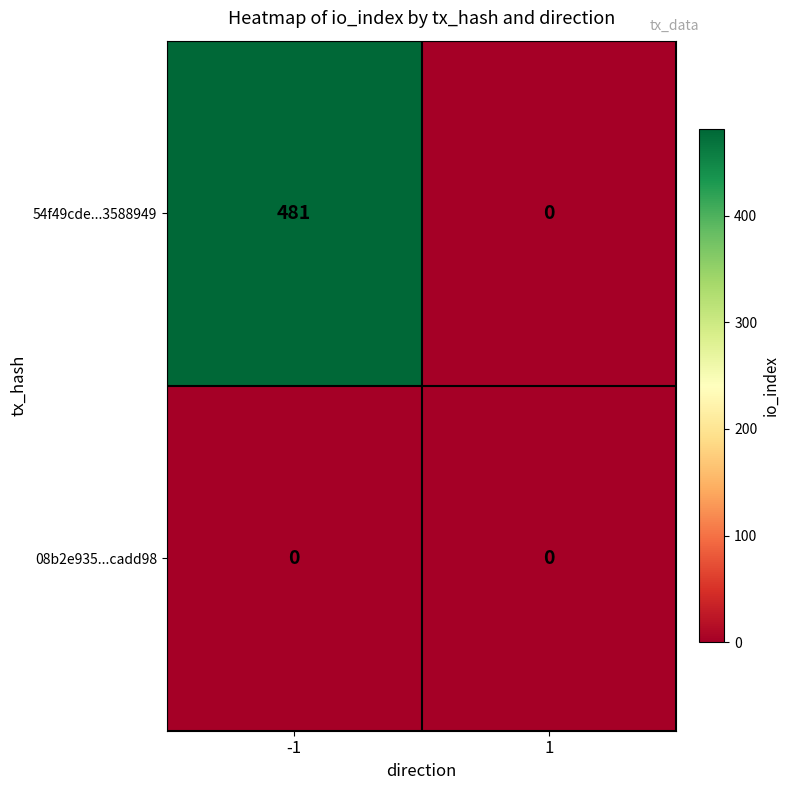

Which series changed the most between -1 and 1?

54f49cde...3588949